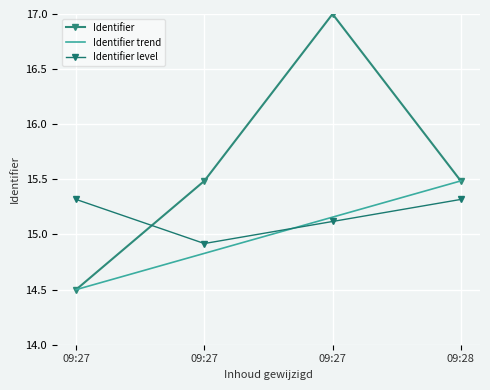

Which series has the widest spread of values?

Identifier